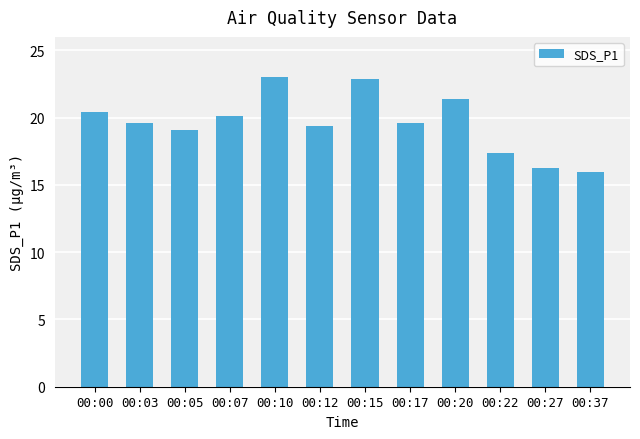

What is the smallest value displayed?

15.9